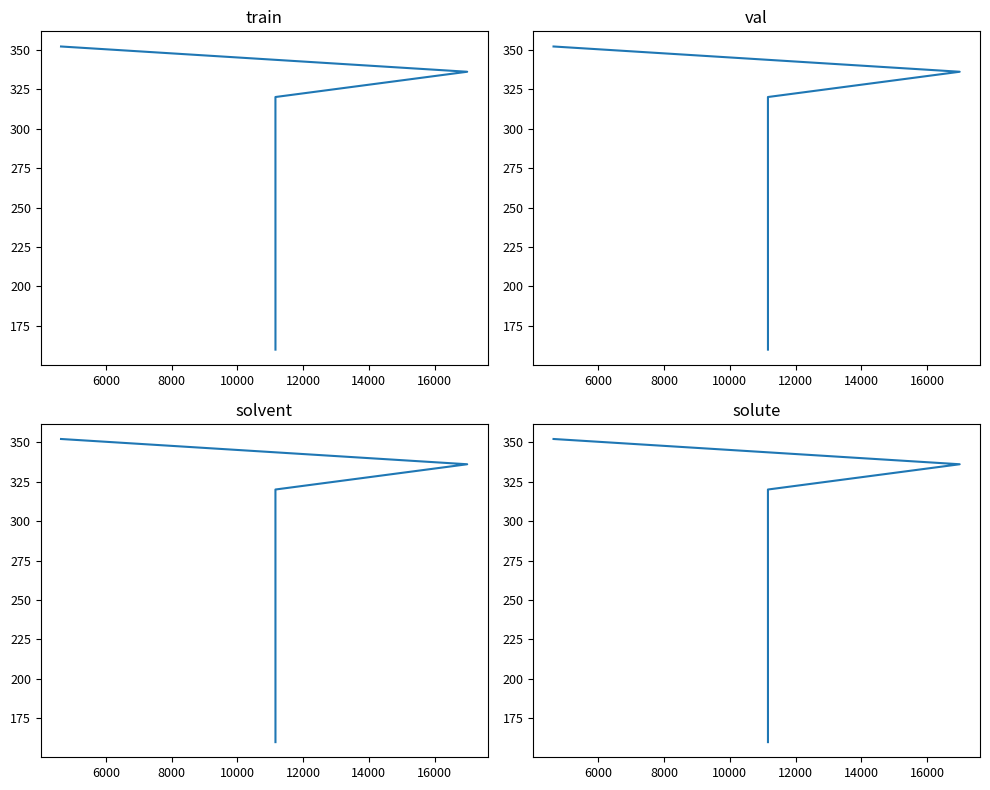

Reading left to right, what are all the values shown in this chart?

352	336	320	160